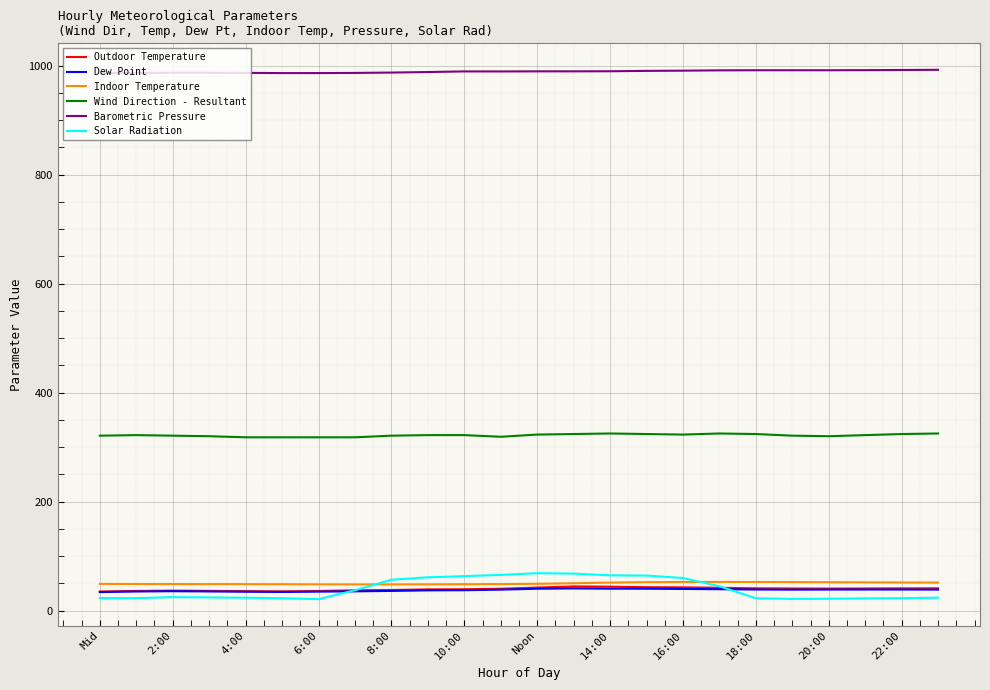

What is the lowest value of the Indoor Temperature series?

48.1